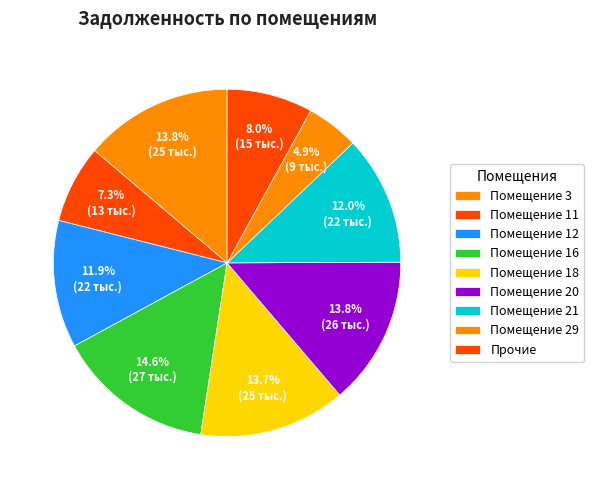

Count the number of slices in the pie.

9